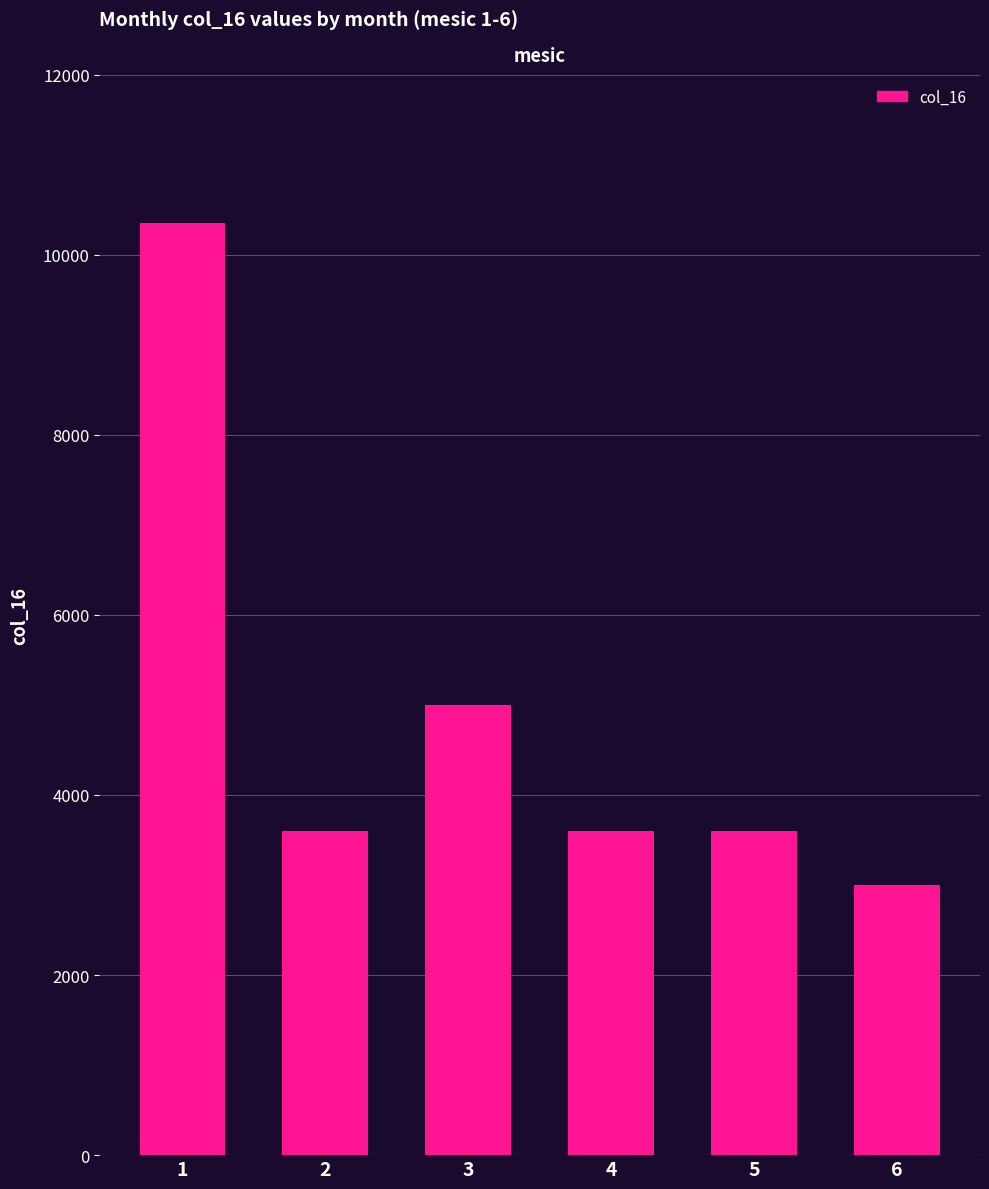

Which category has the lowest value across all series?

6